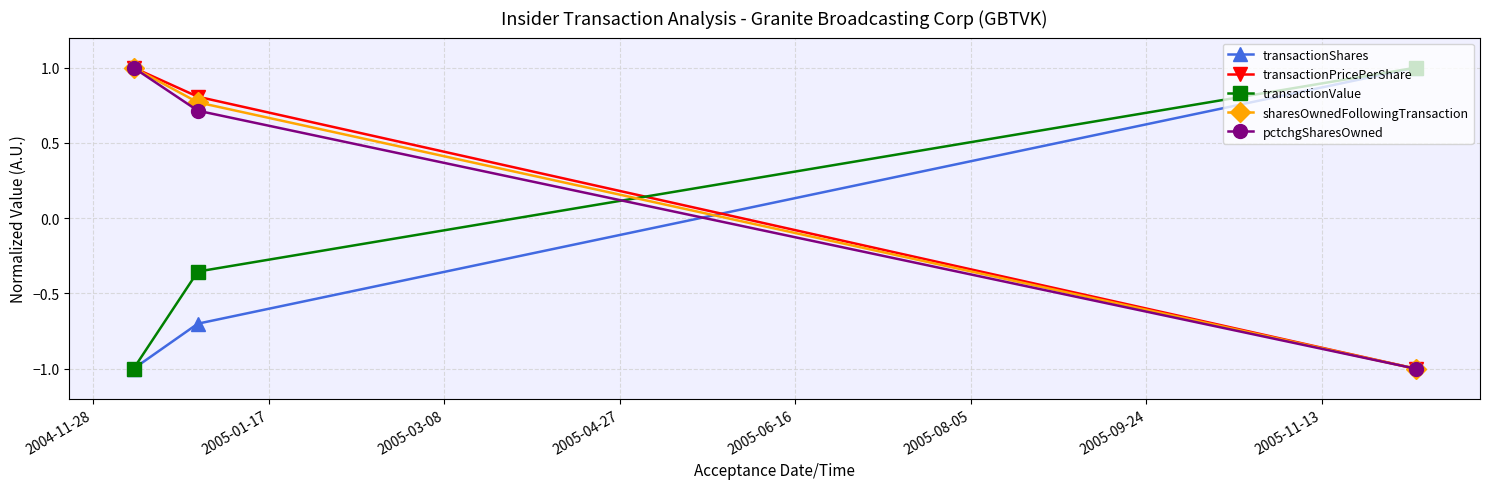

What is the value of the transactionShares point at the 3rd from the left?

1.0